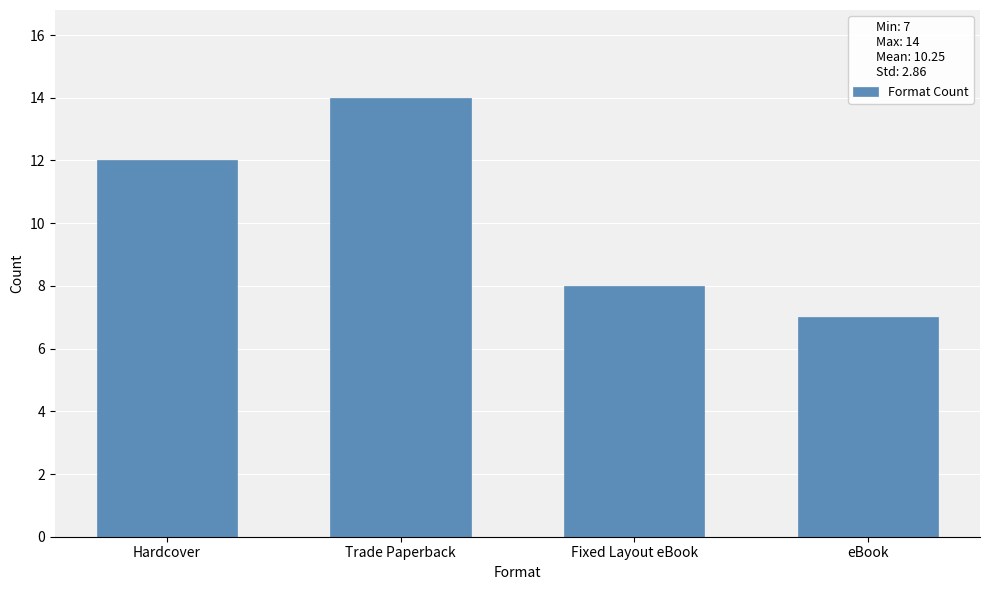

What is the label of the 2nd bar from the left?

Trade Paperback